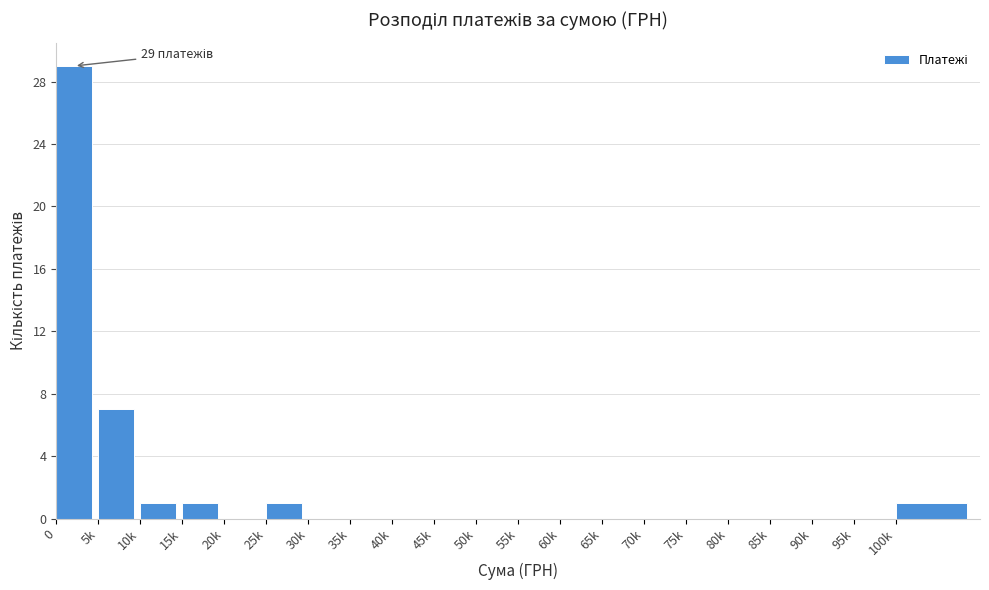

Reading right to left, transcribe all the data shown in this chart.

100k=1	95k=0	90k=0	85k=0	80k=0	75k=0	70k=0	65k=0	60k=0	55k=0	50k=0	45k=0	40k=0	35k=0	30k=0	25k=1	20k=0	15k=1	10k=1	5k=7	0=29